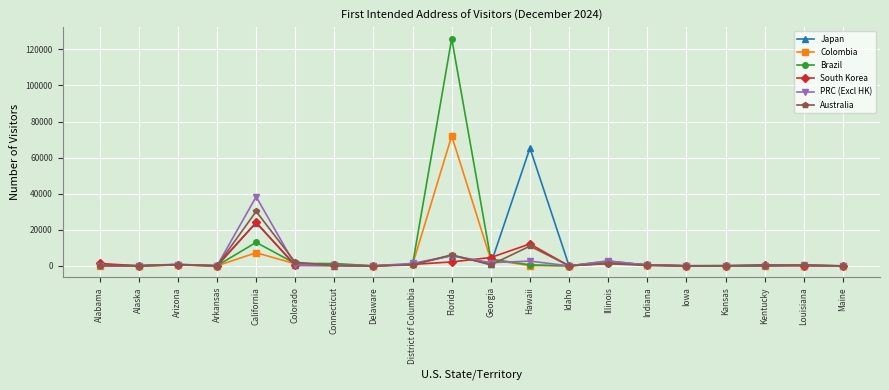

List the series in order of their peak value, highest first.

Brazil, Colombia, Japan, PRC (Excl HK), Australia, South Korea